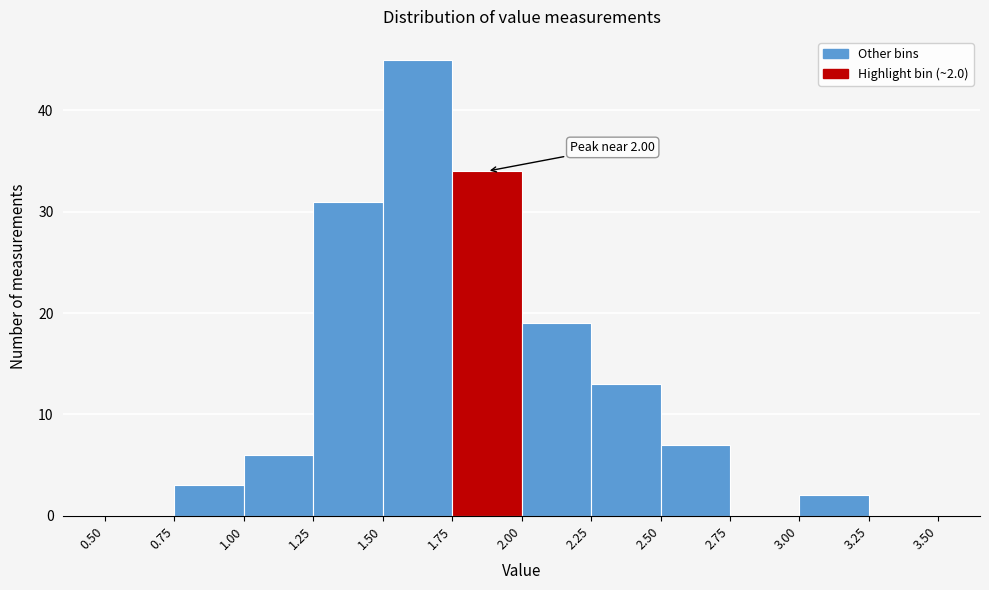

Which range on the x-axis has the tallest bar?

1.50 to 1.75